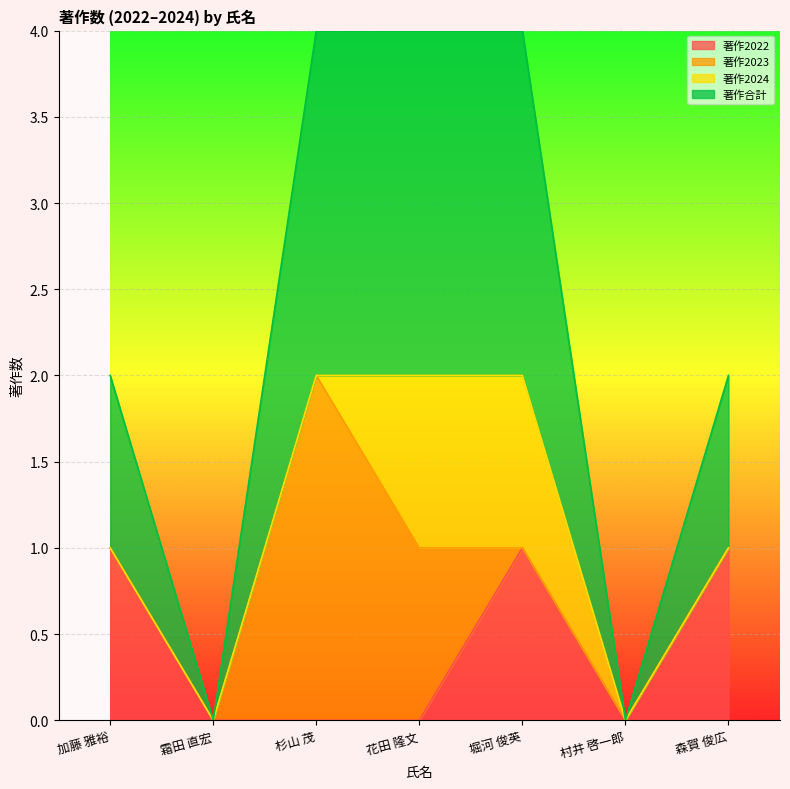

What is the total value across all series at 杉山 茂?

4